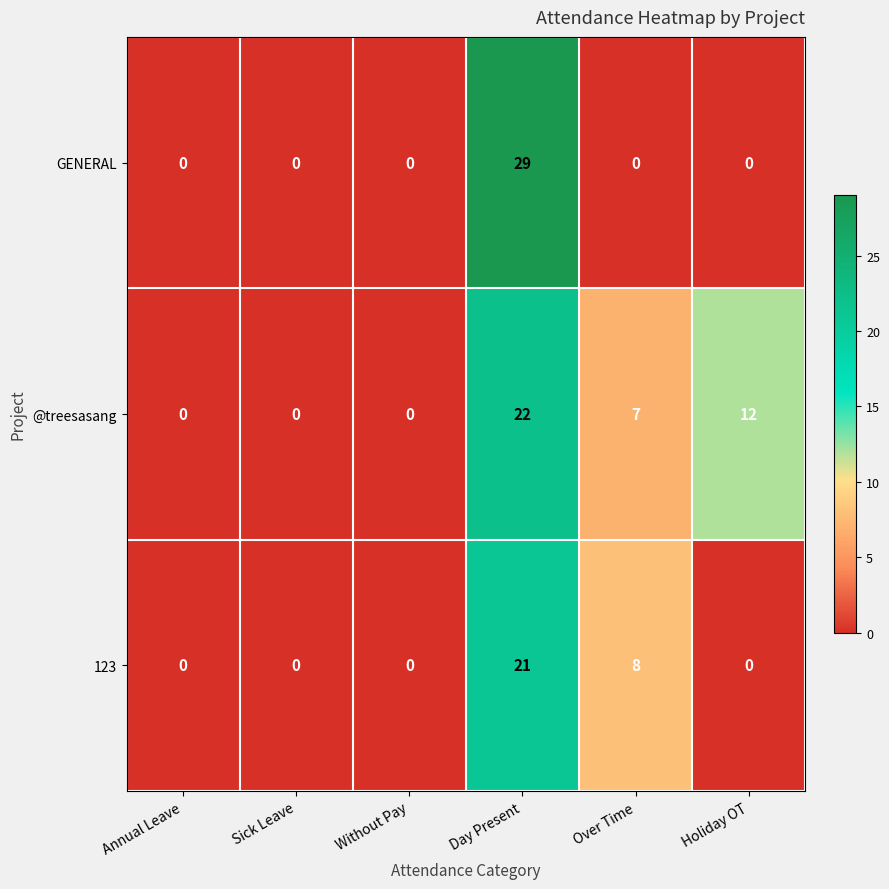

Reading right to left, extract all data points from this chart.

GENERAL: 0	0	29	0	0	0
@treesasang: 12	7	22	0	0	0
123: 0	8	21	0	0	0